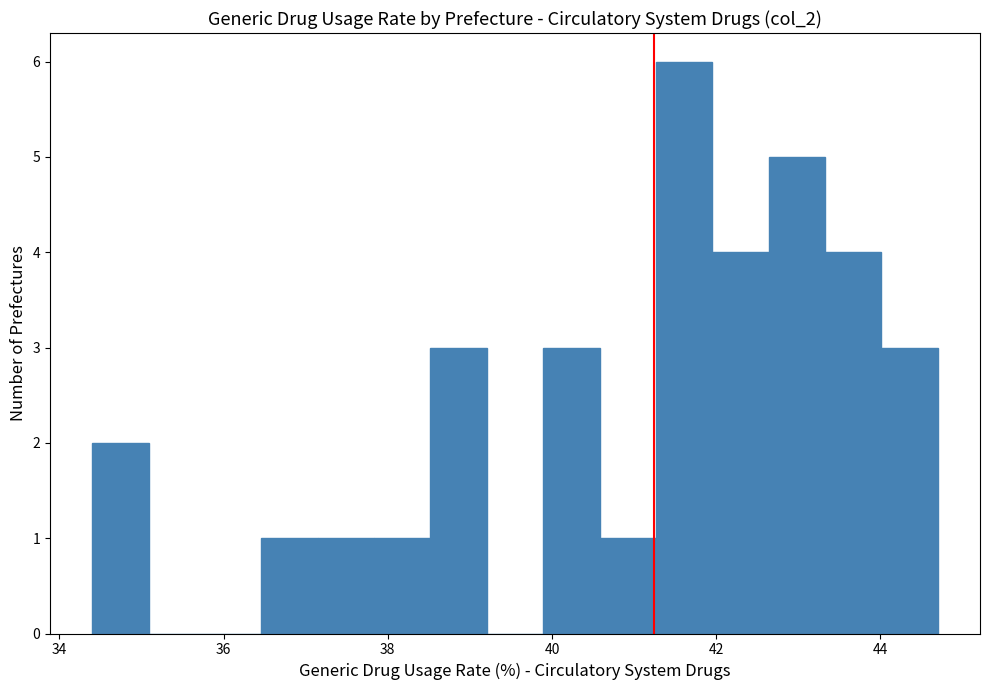

Around what value on the x-axis is the tallest bar? Give the approximate position of its centre, as read against the axis.

41.6